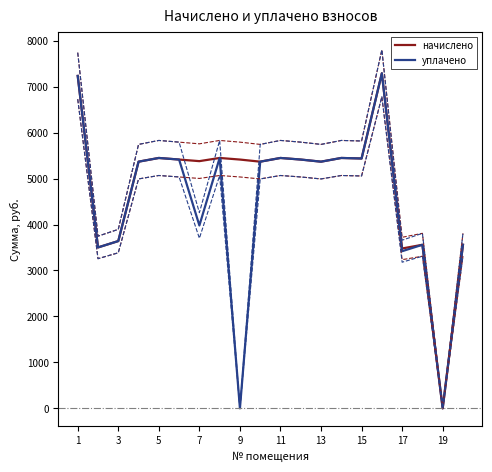

What is the label of the 20th point from the right?

1